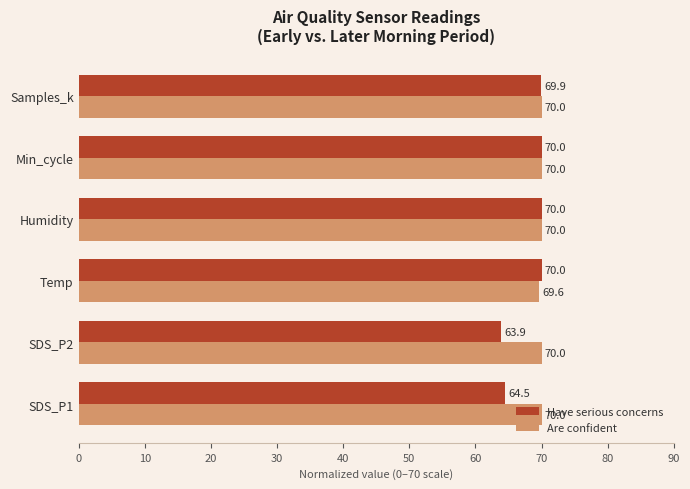

What are all the series names shown in the legend?

Have serious concerns, Are confident